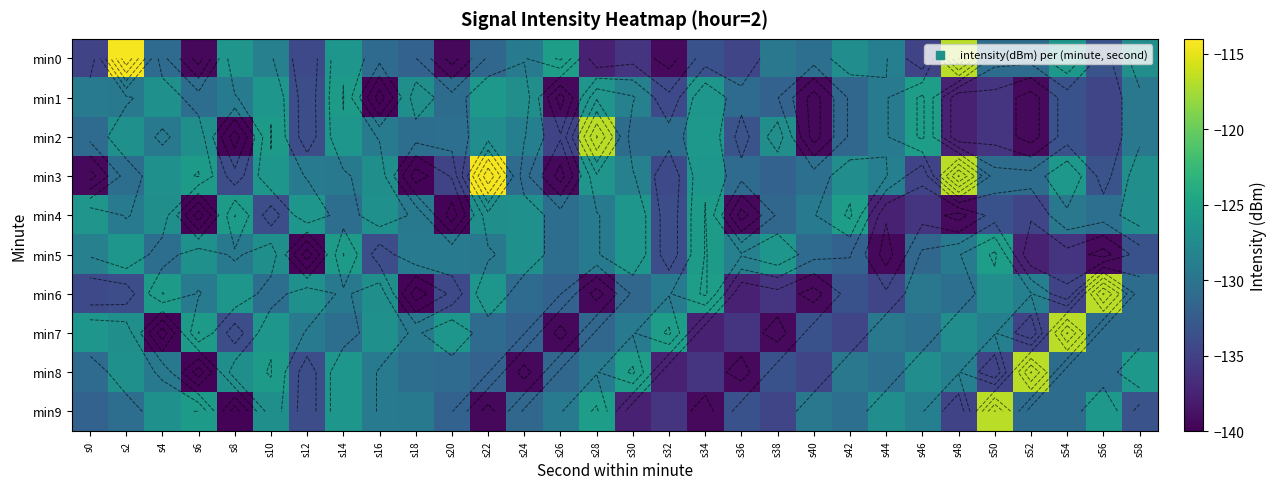

List the series in order of their peak value, highest first.

min0, min3, min2, min6, min7, min8, min9, min1, min4, min5